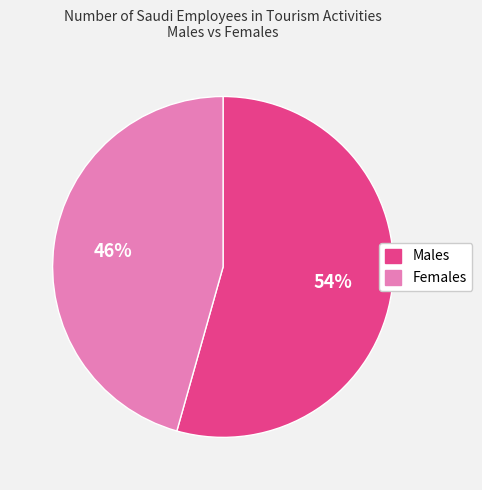

Is the sum of Males and Females greater than half?

Yes